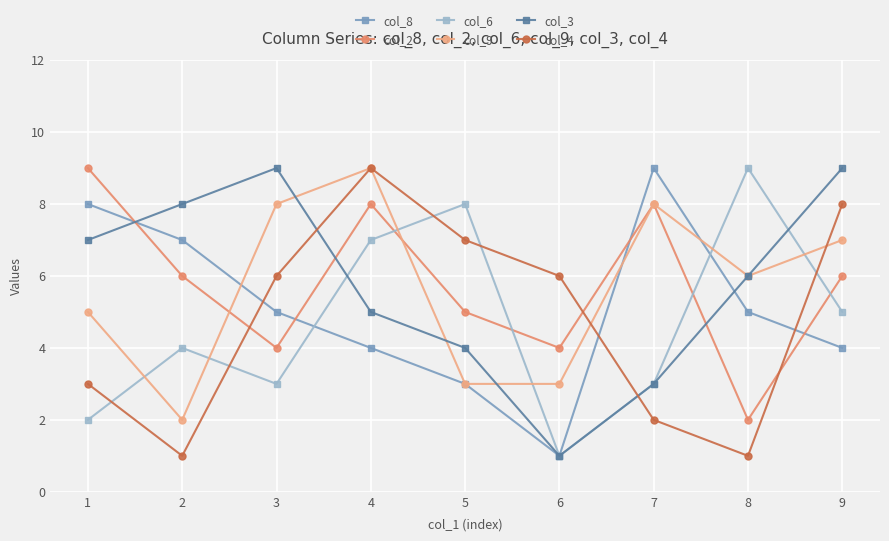

Reading right to left, transcribe all the data shown in this chart.

col_8: 4	5	9	1	3	4	5	7	8
col_2: 6	2	8	4	5	8	4	6	9
col_6: 5	9	3	1	8	7	3	4	2
col_9: 7	6	8	3	3	9	8	2	5
col_3: 9	6	3	1	4	5	9	8	7
col_4: 8	1	2	6	7	9	6	1	3